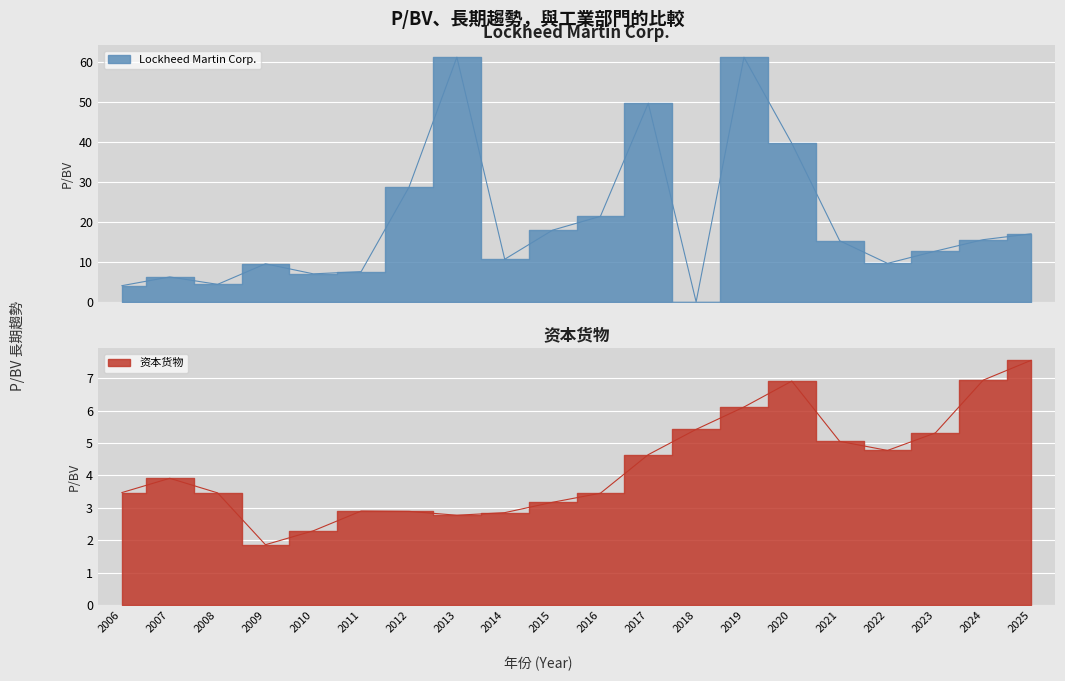

List the series in order of their overall mean, highest first.

Lockheed Martin Corp., 资本货物